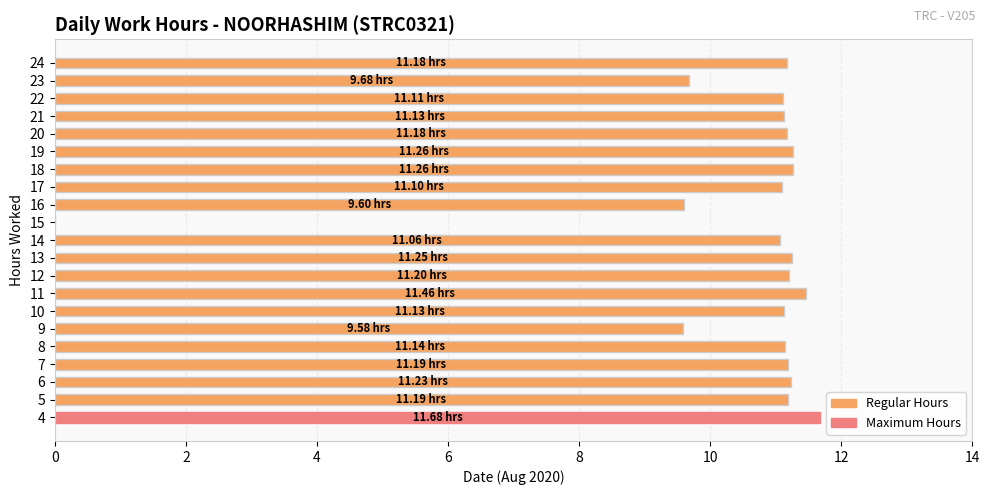

Approximately how many times larger is the value at 11 compared to 22?

1.0